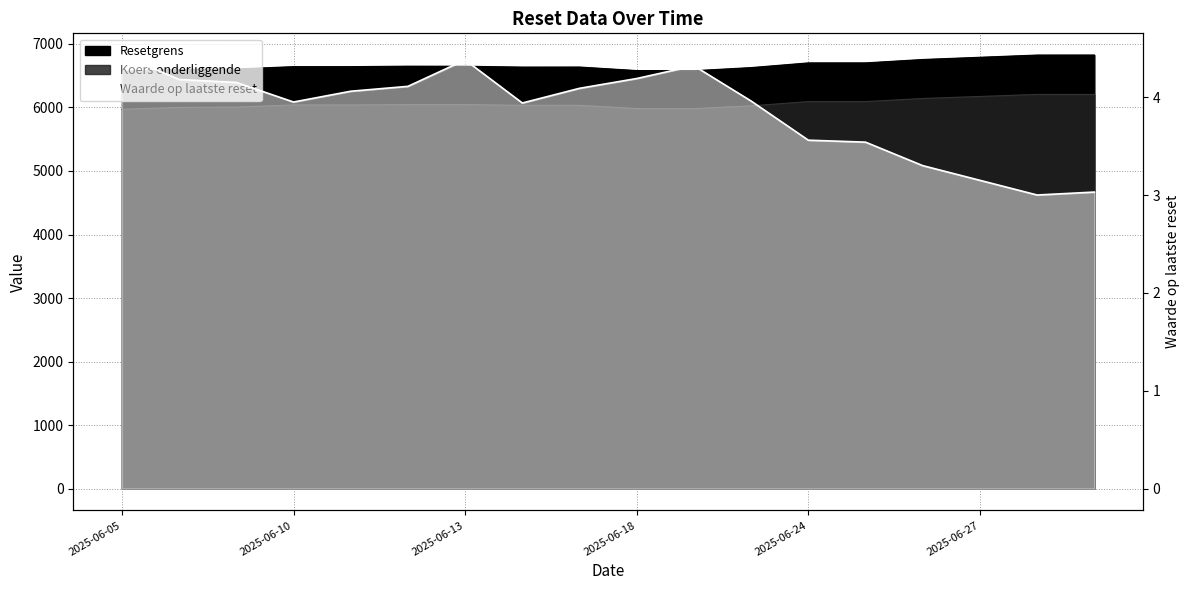

How many lines are shown in the chart?

1